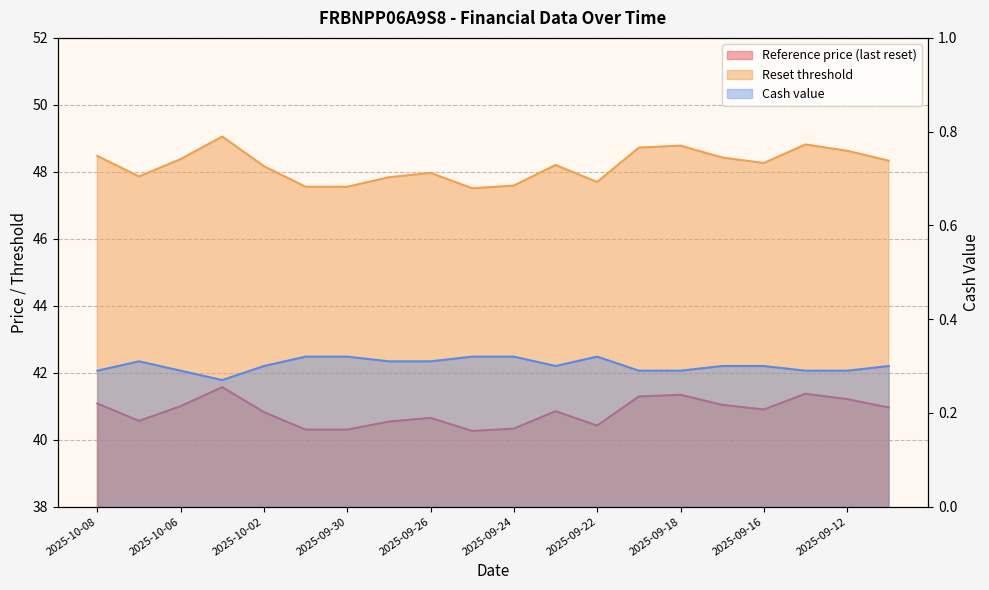

The Cash value series shows 0.5 at 2025-09-25. True or false?

False